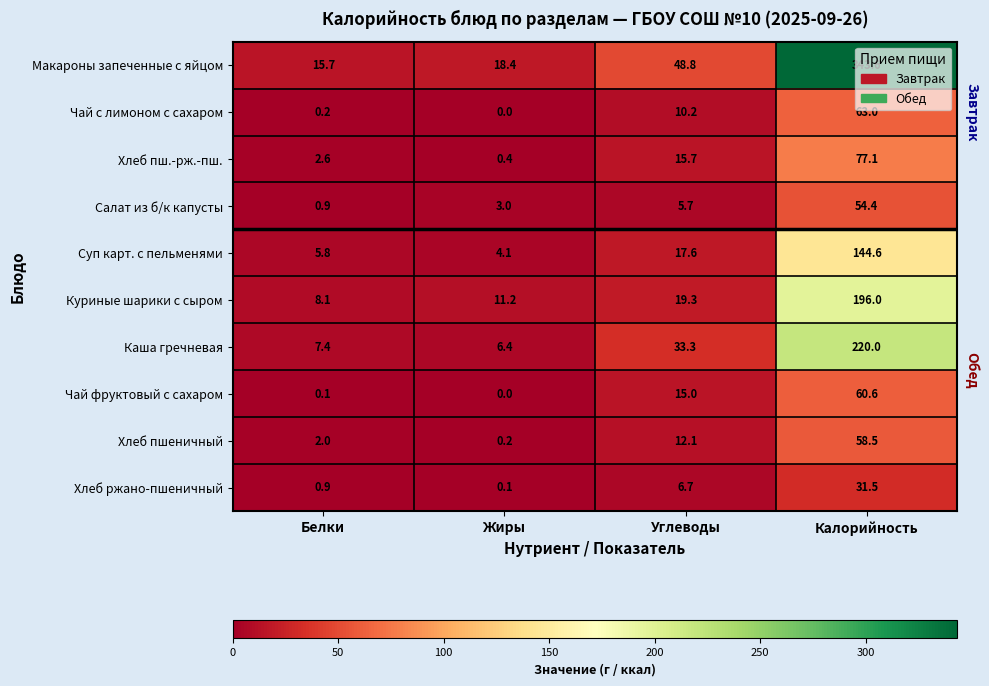

Which series has the widest spread of values?

Макароны запеченные с яйцом